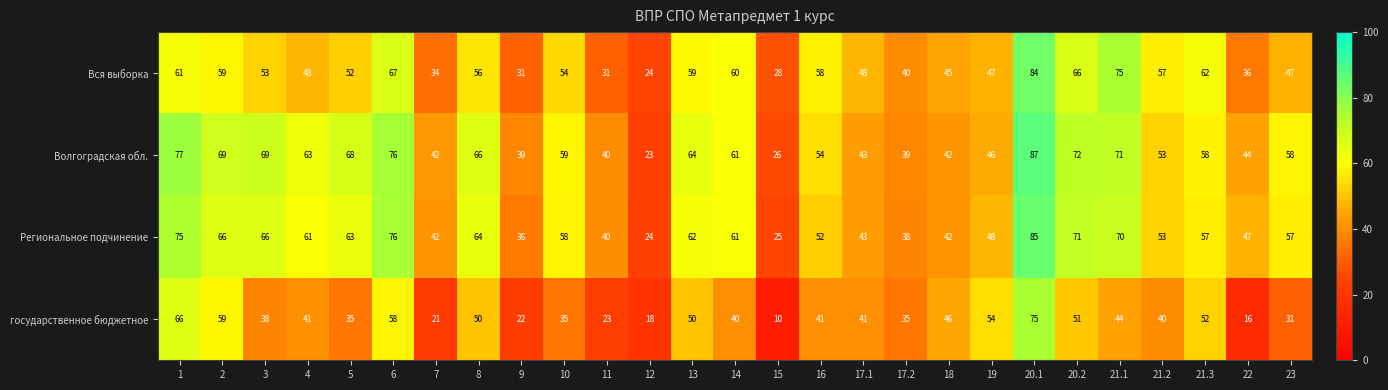

What is the total value across all series at 13?

235